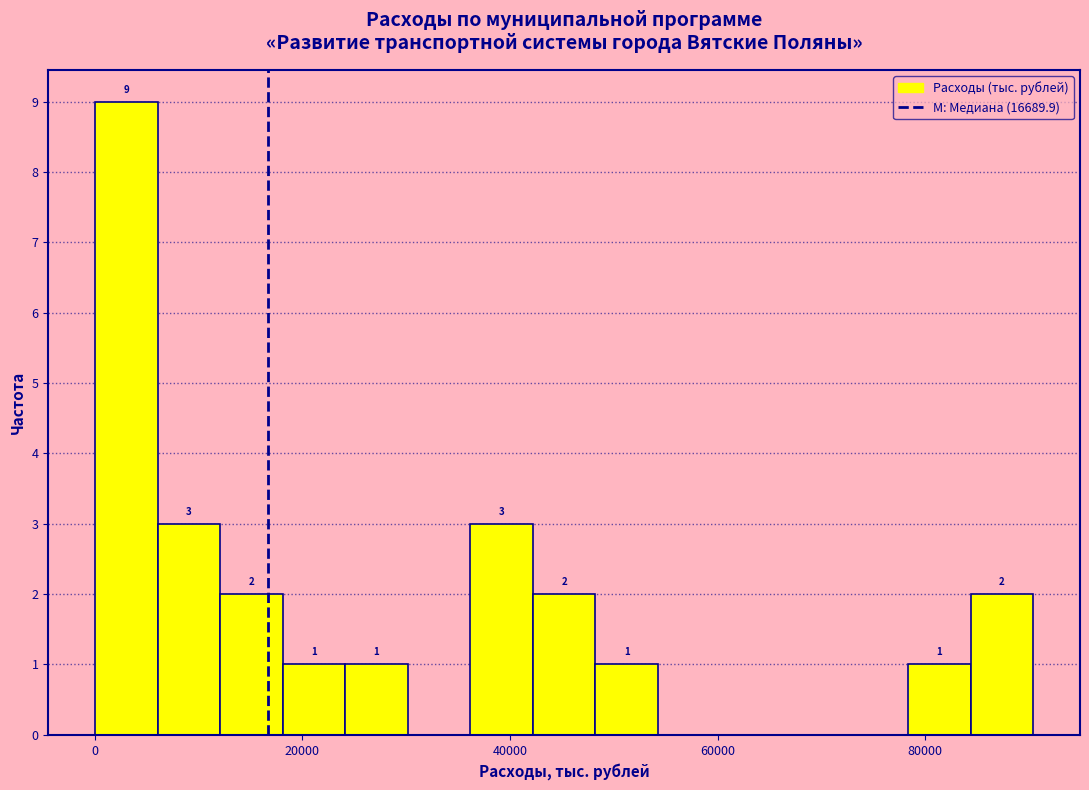

Read against the x-axis, roughly where is the centre of the tallest bar?

4000